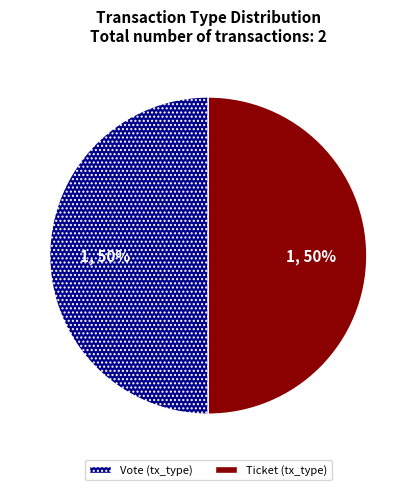

To the nearest percent, what portion does Ticket represent?

50%